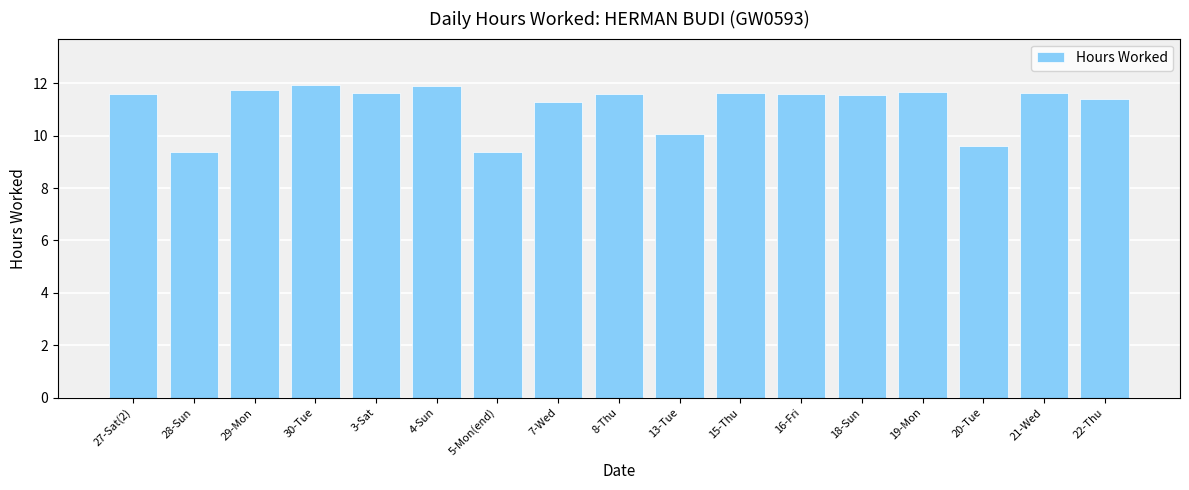

Between 19-Mon and 5-Mon(end), which is larger?

19-Mon